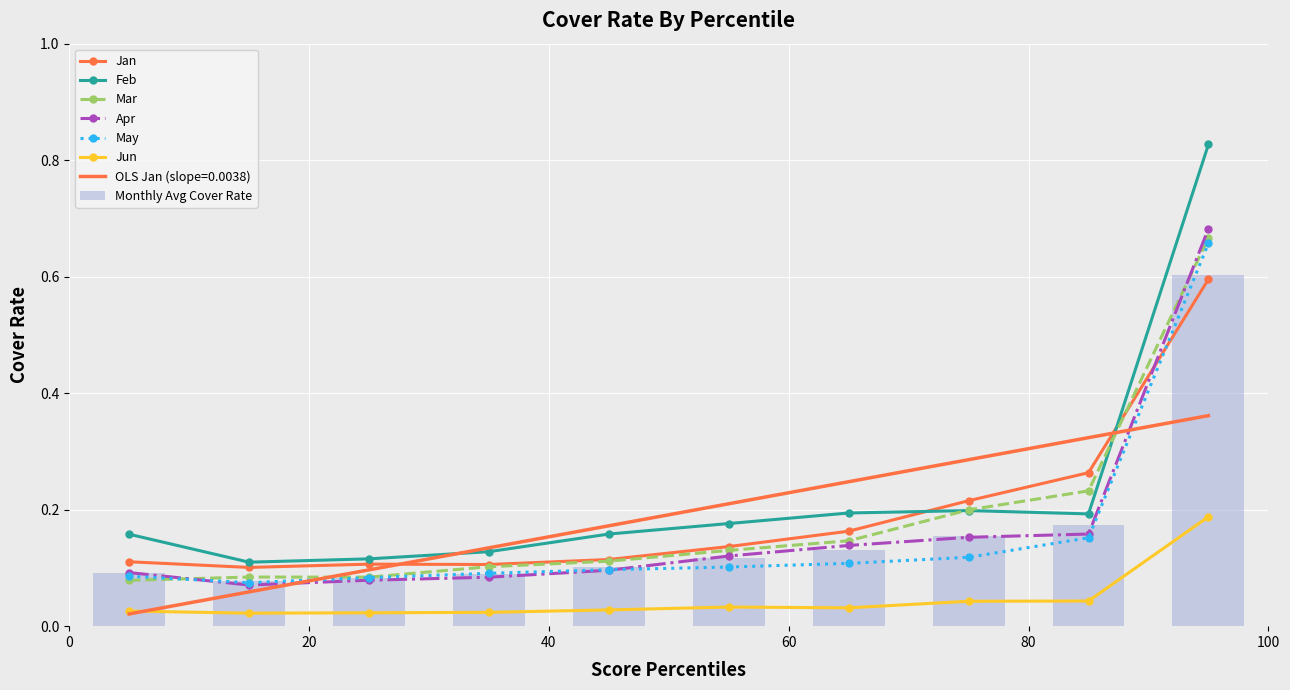

Between pct35 and pct55, which is larger?

pct55